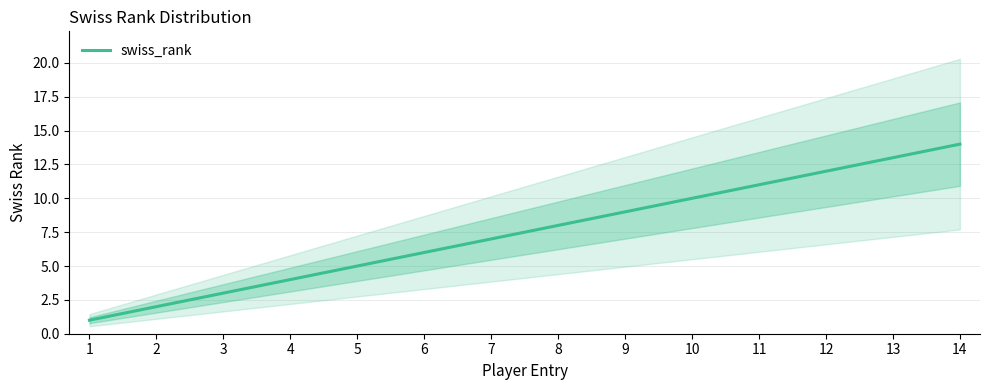

What is the approximate value at 4, to the nearest 5?

5